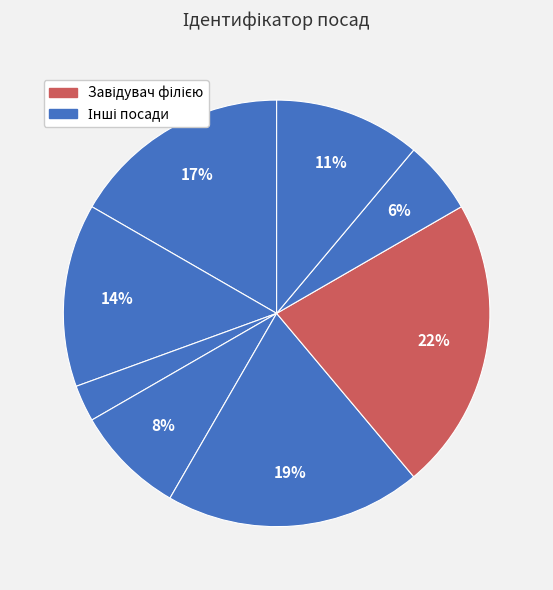

To the nearest percent, what is the average slice percentage?

12%